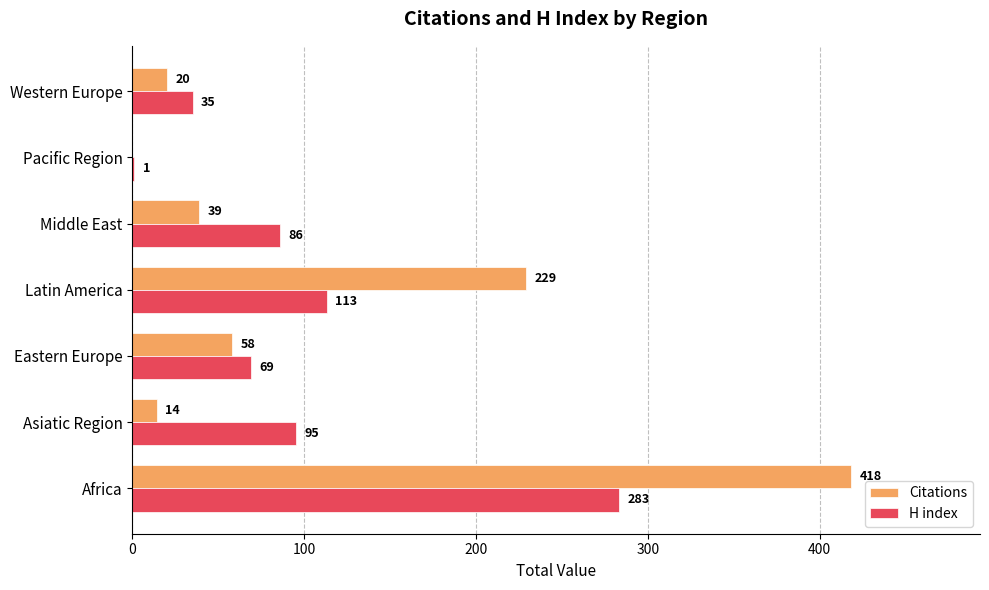

Is the value of H index at Eastern Europe greater than the value of Citations at Eastern Europe?

Yes